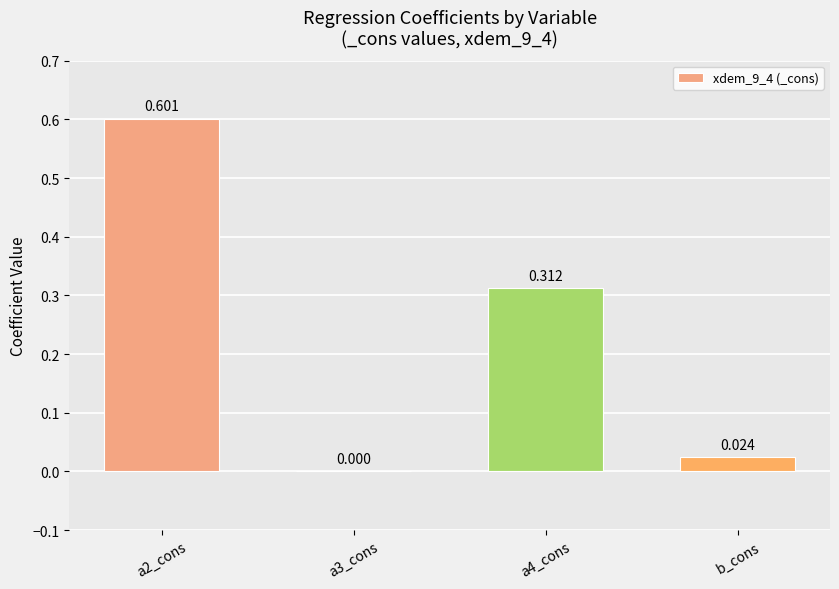

Which has a higher value, b_cons or a3_cons?

b_cons